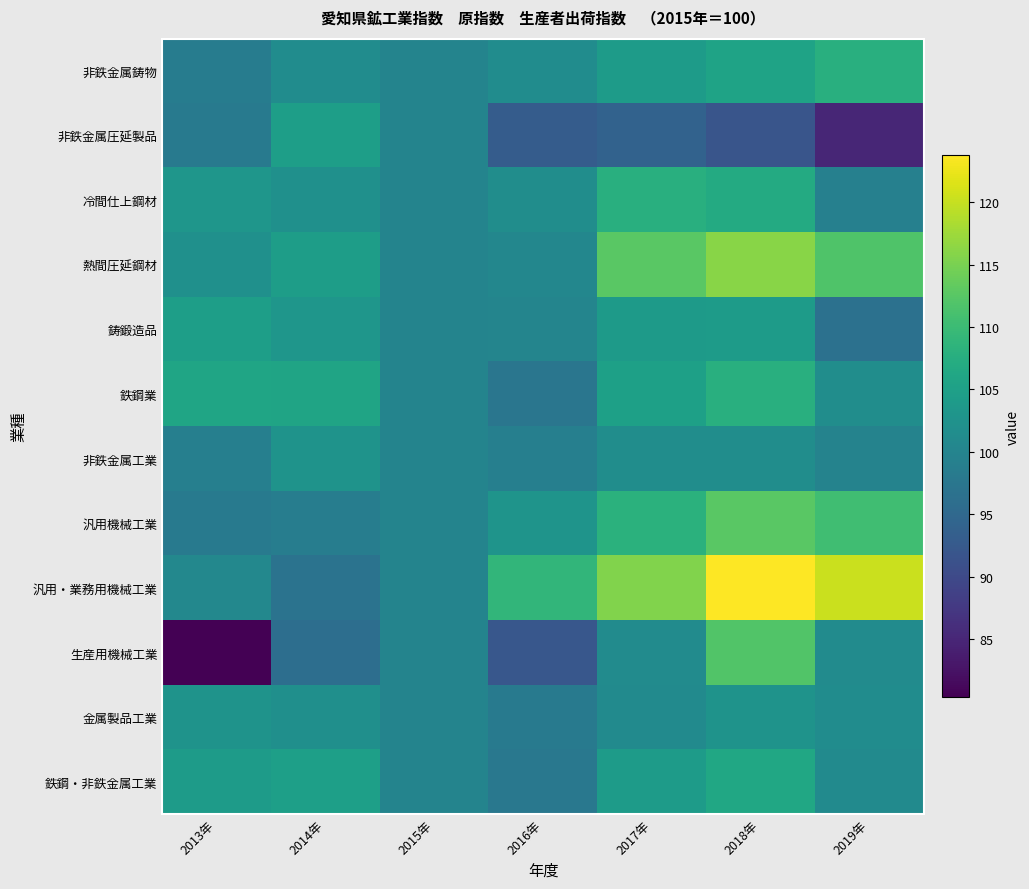

Which has a higher value, 2016年 or 2013年?

2013年